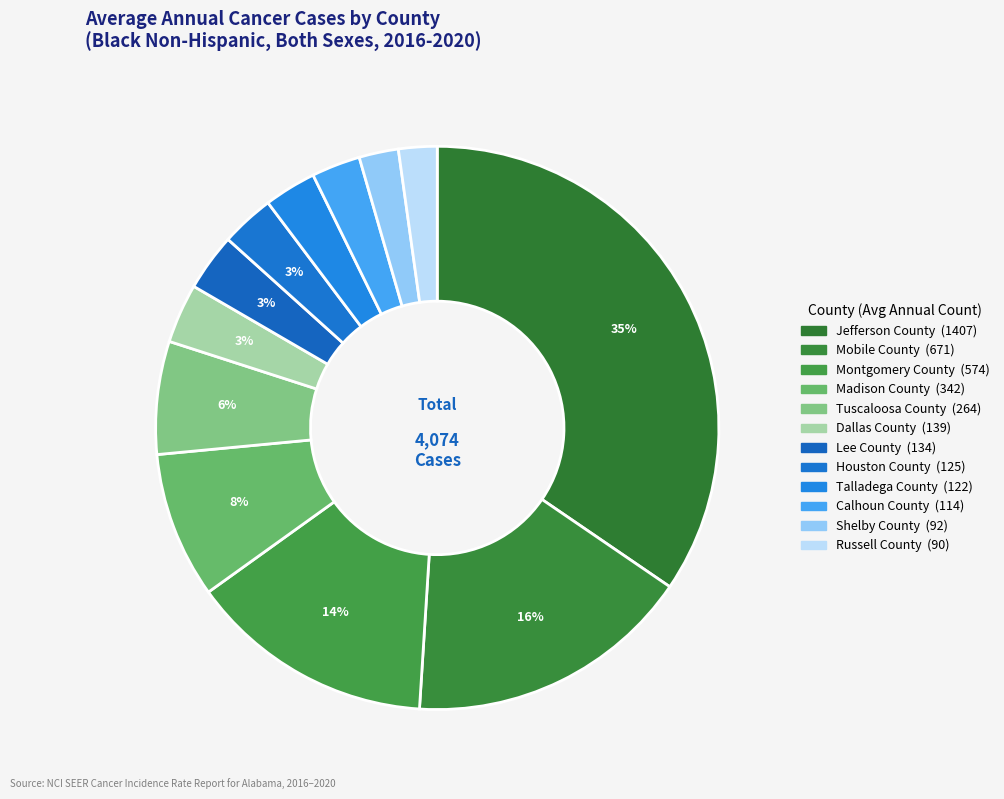

How many segments does this pie chart have?

12